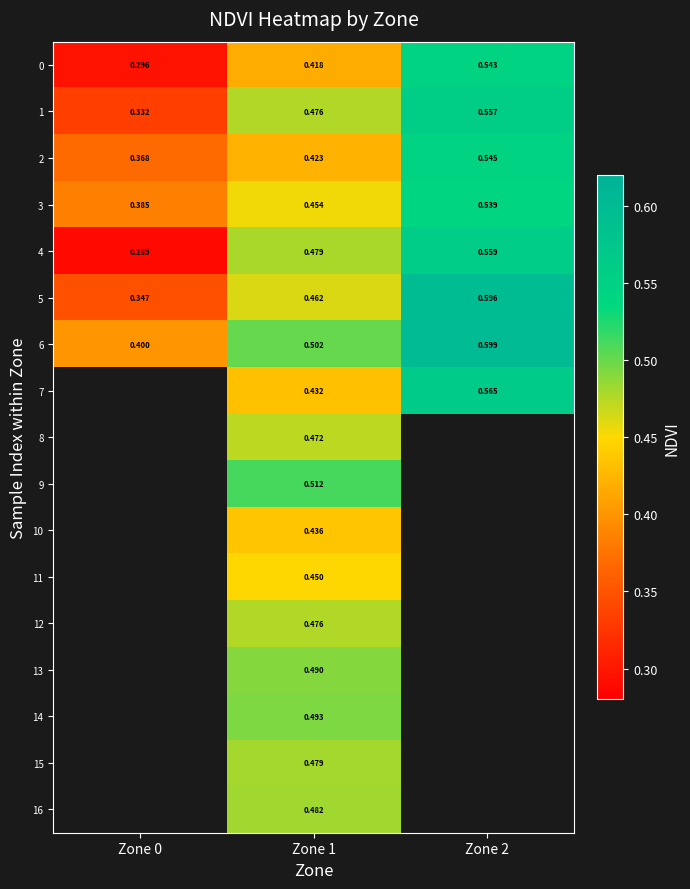

Is the value of 15 at Zone 1 greater than the value of 5 at Zone 0?

Yes